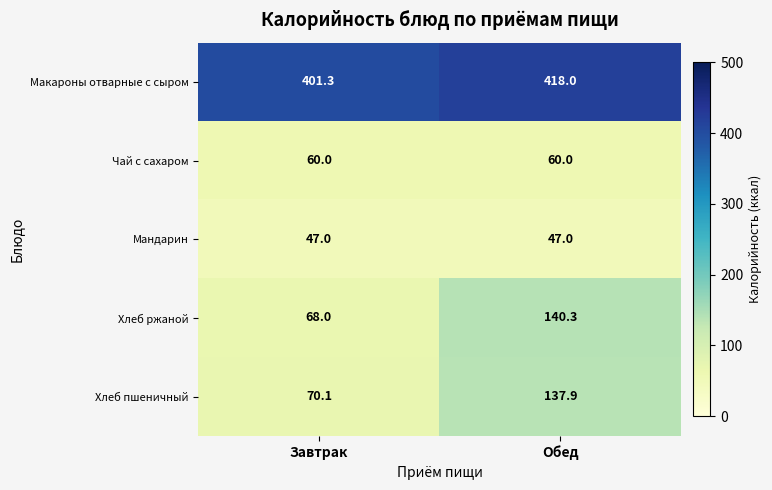

Is it true that Мандарин equals 47.0 at Обед?

True